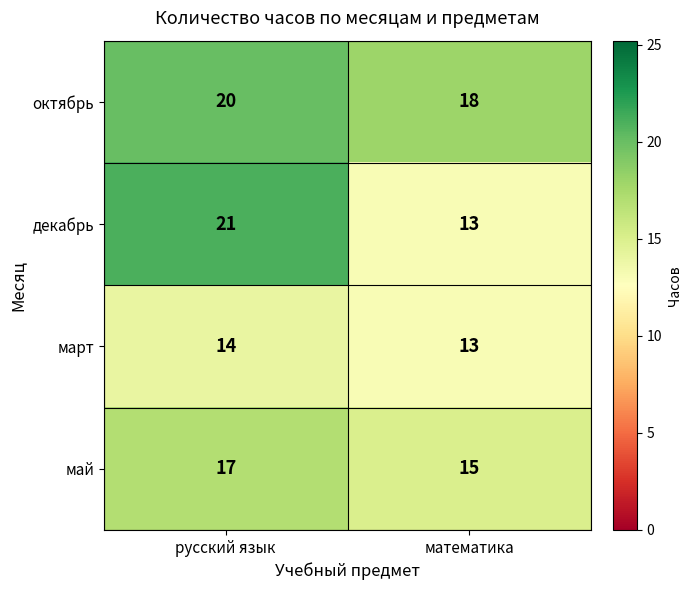

What is the highest value of the март series?

14